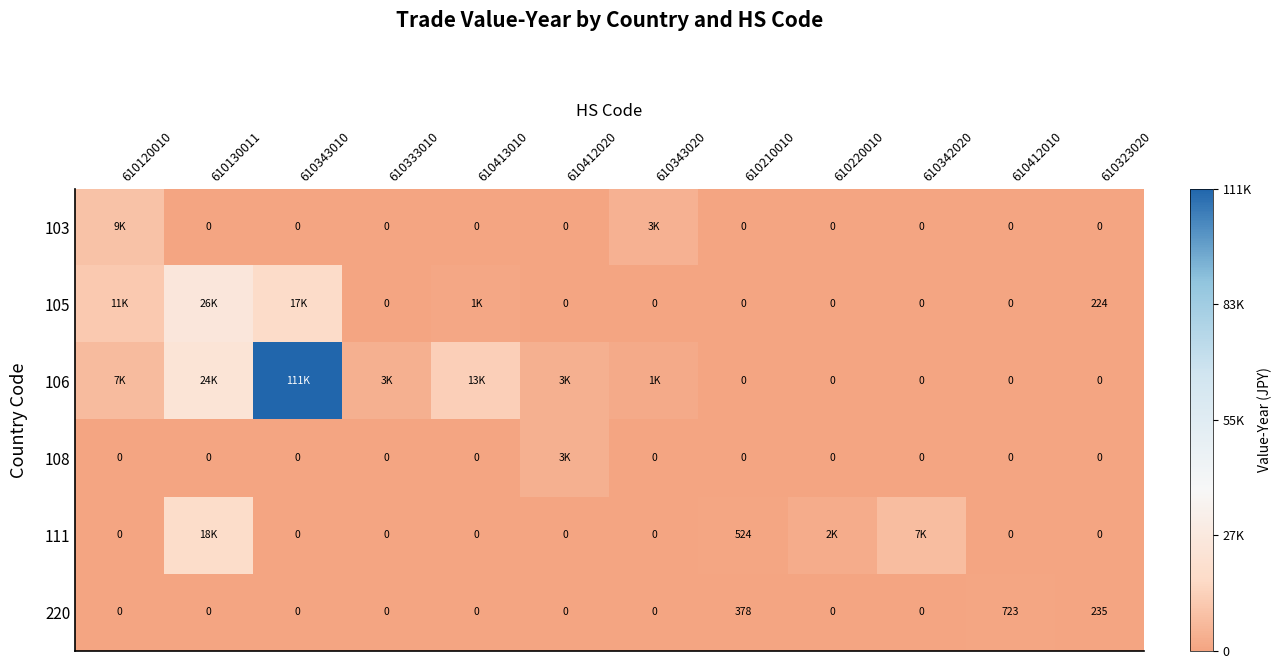

What is the total value across all series at 610333010?

3855